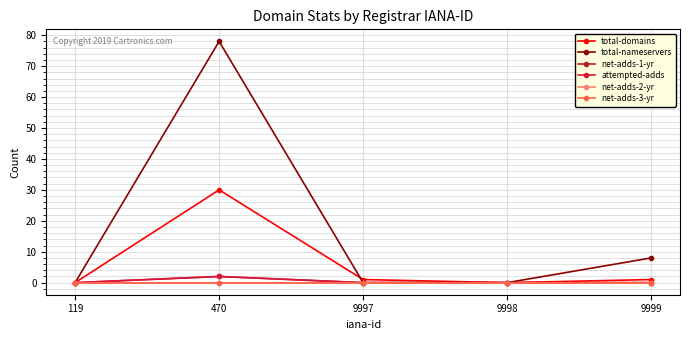

How many lines are shown in the chart?

6